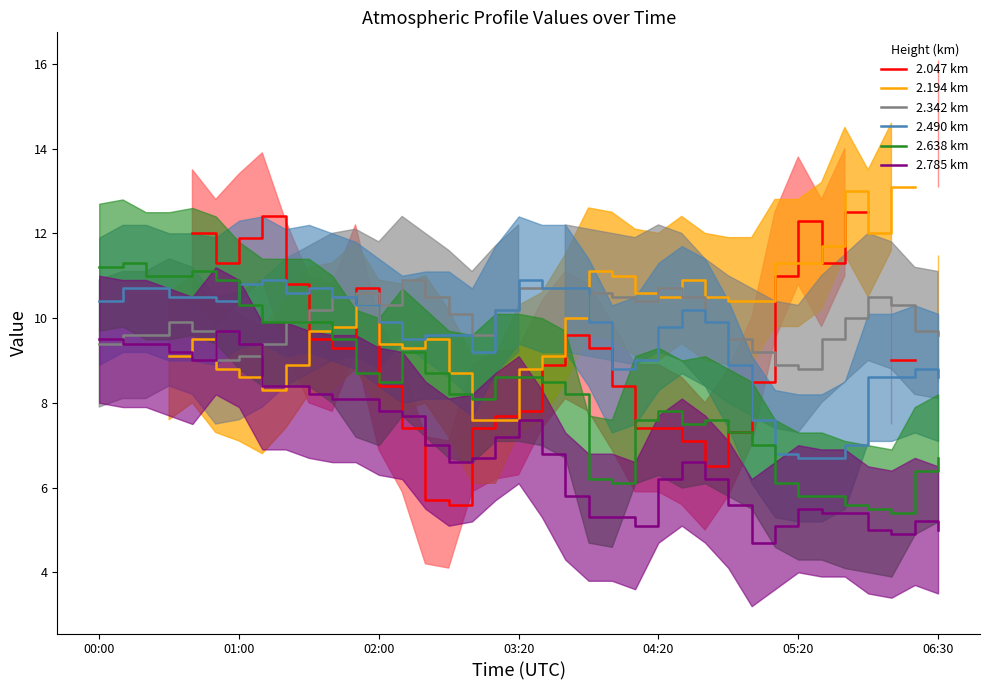

How many data points in 2.047 km are less than 8?

11